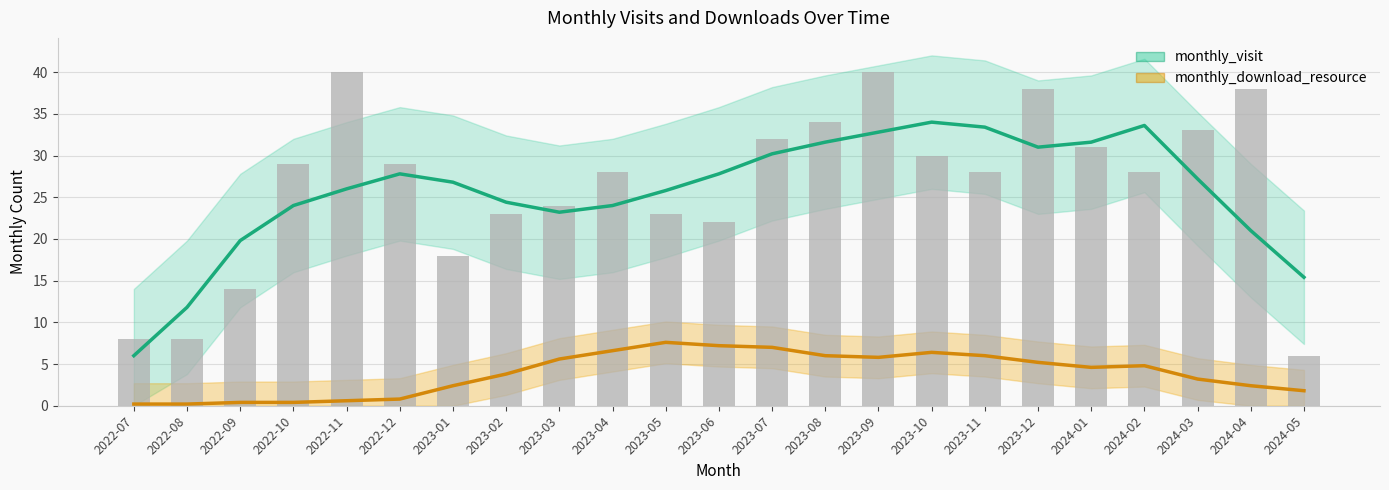

Which label corresponds to the largest value in the chart?

2023-10